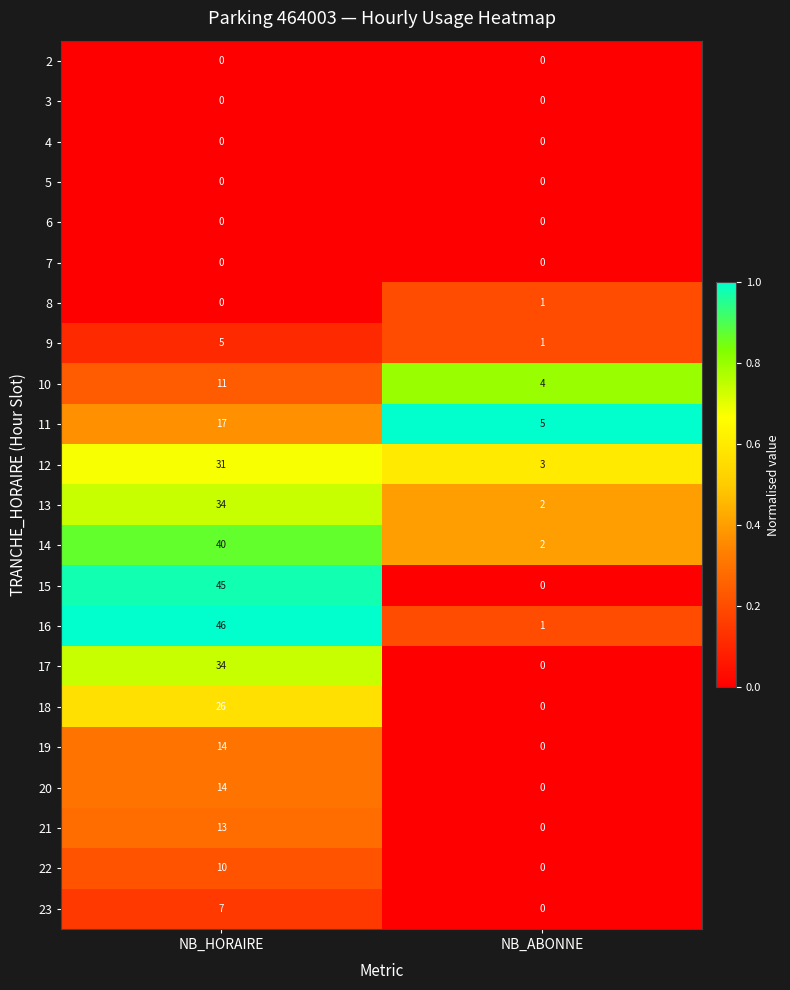

What is the maximum value for 19?

14